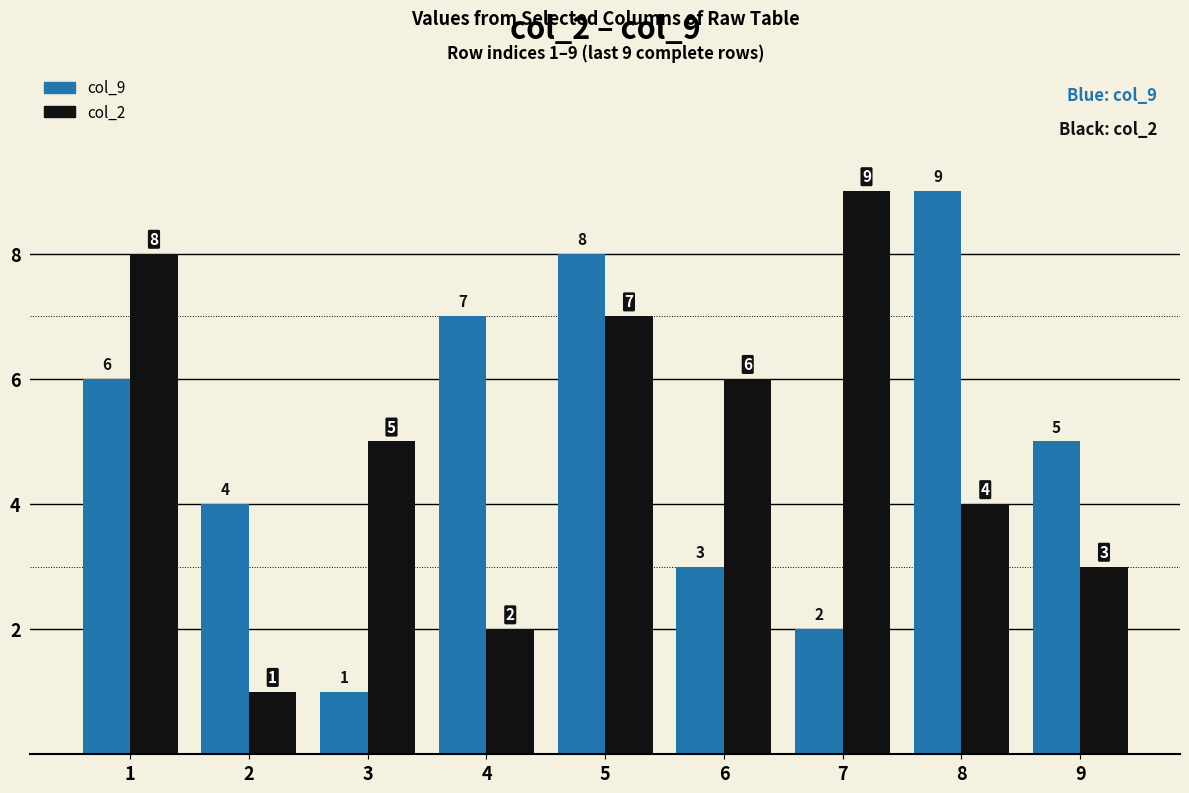

How many groups of bars are there?

9